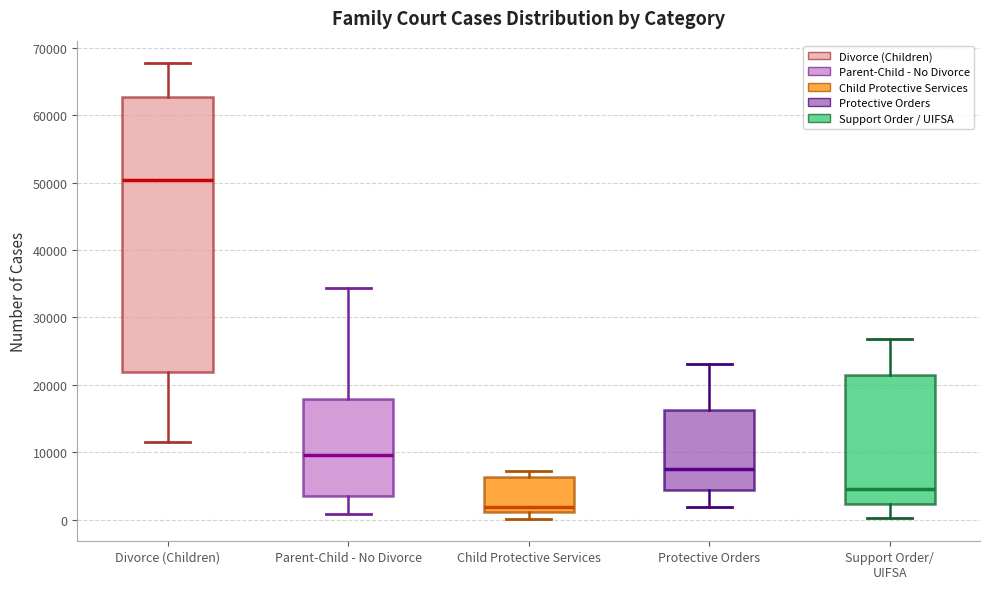

Which box is the tallest, from its lower edge to its upper edge?

Divorce (Children)